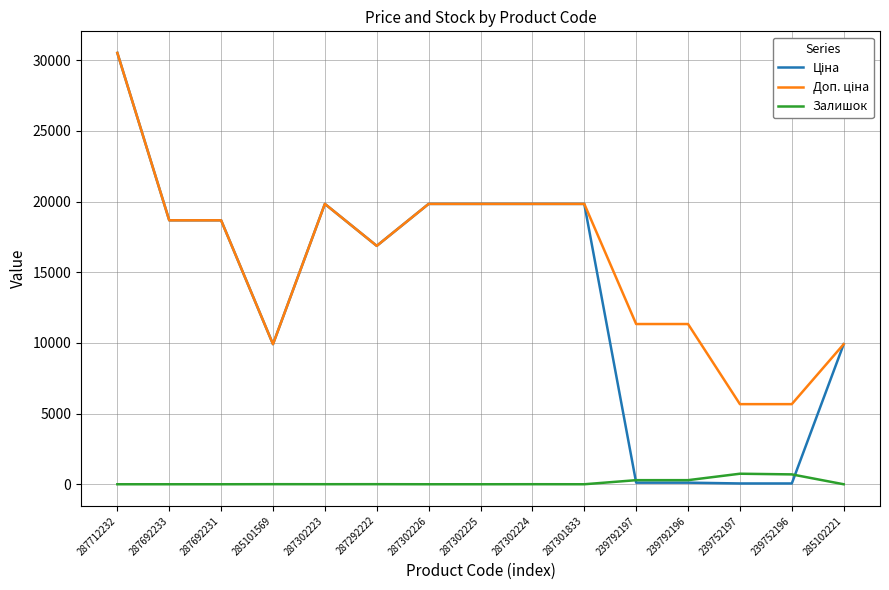

Which category has the highest value across all series?

287712232